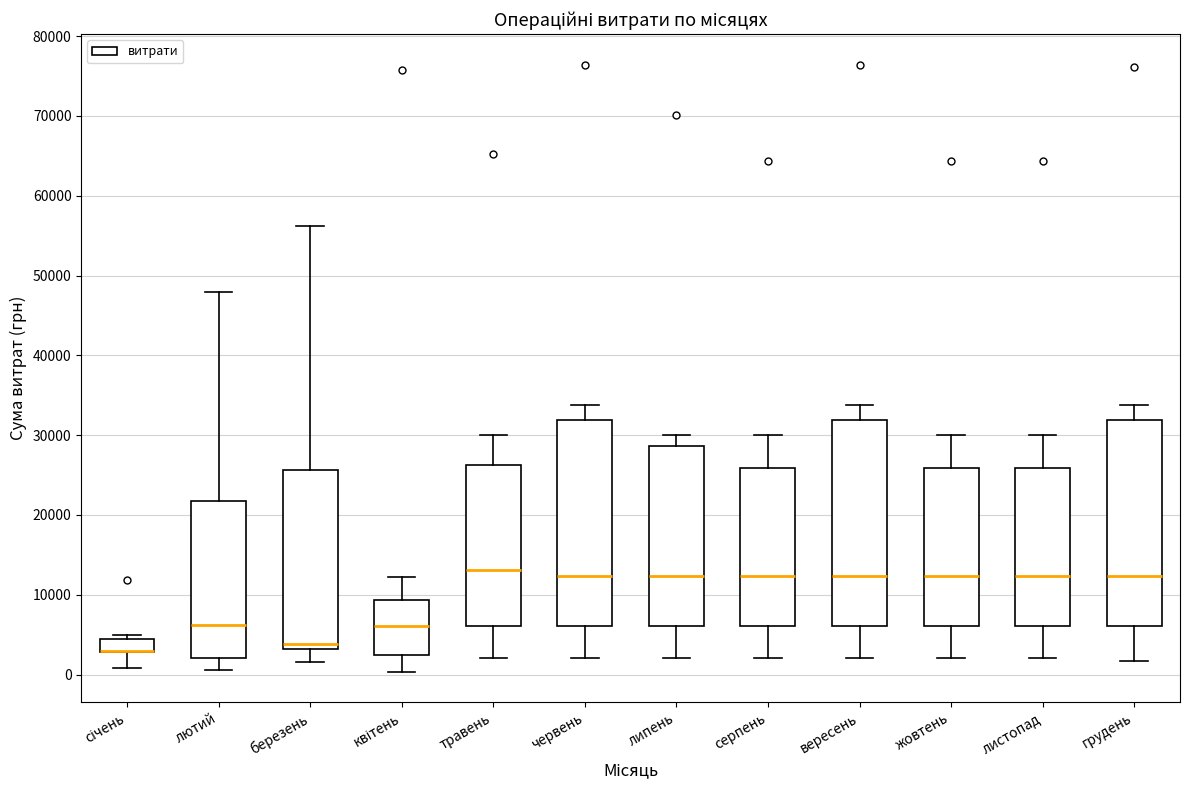

Where does the upper whisker of the box for листопад end on the y-axis? The values are not printed on the chart, so give them approximately, as read against the axis.

30000